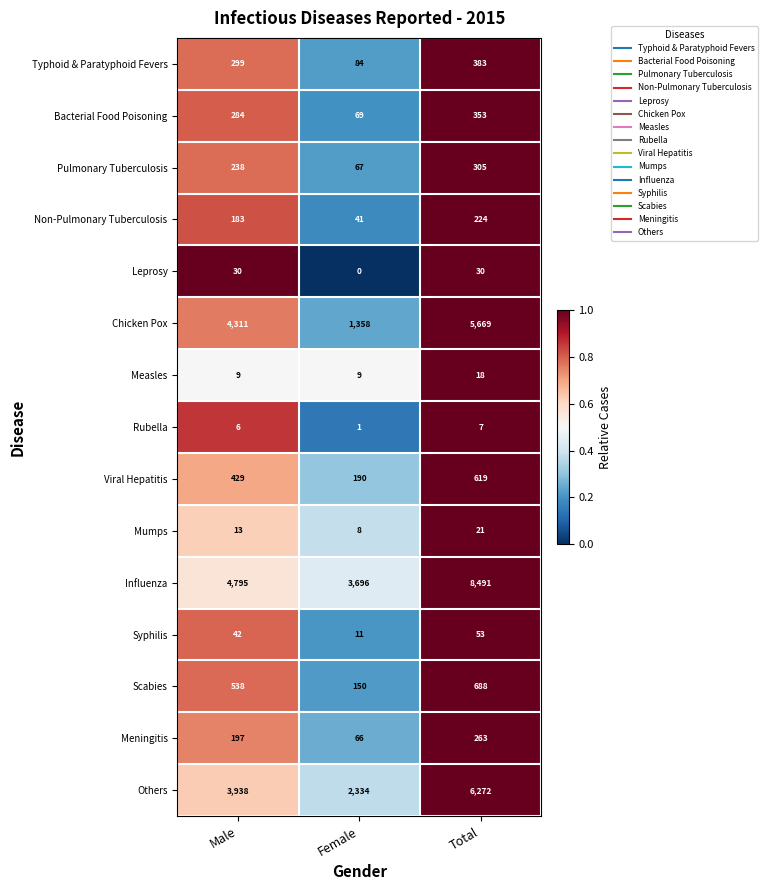

At which category does the chart reach its minimum across all series?

Female